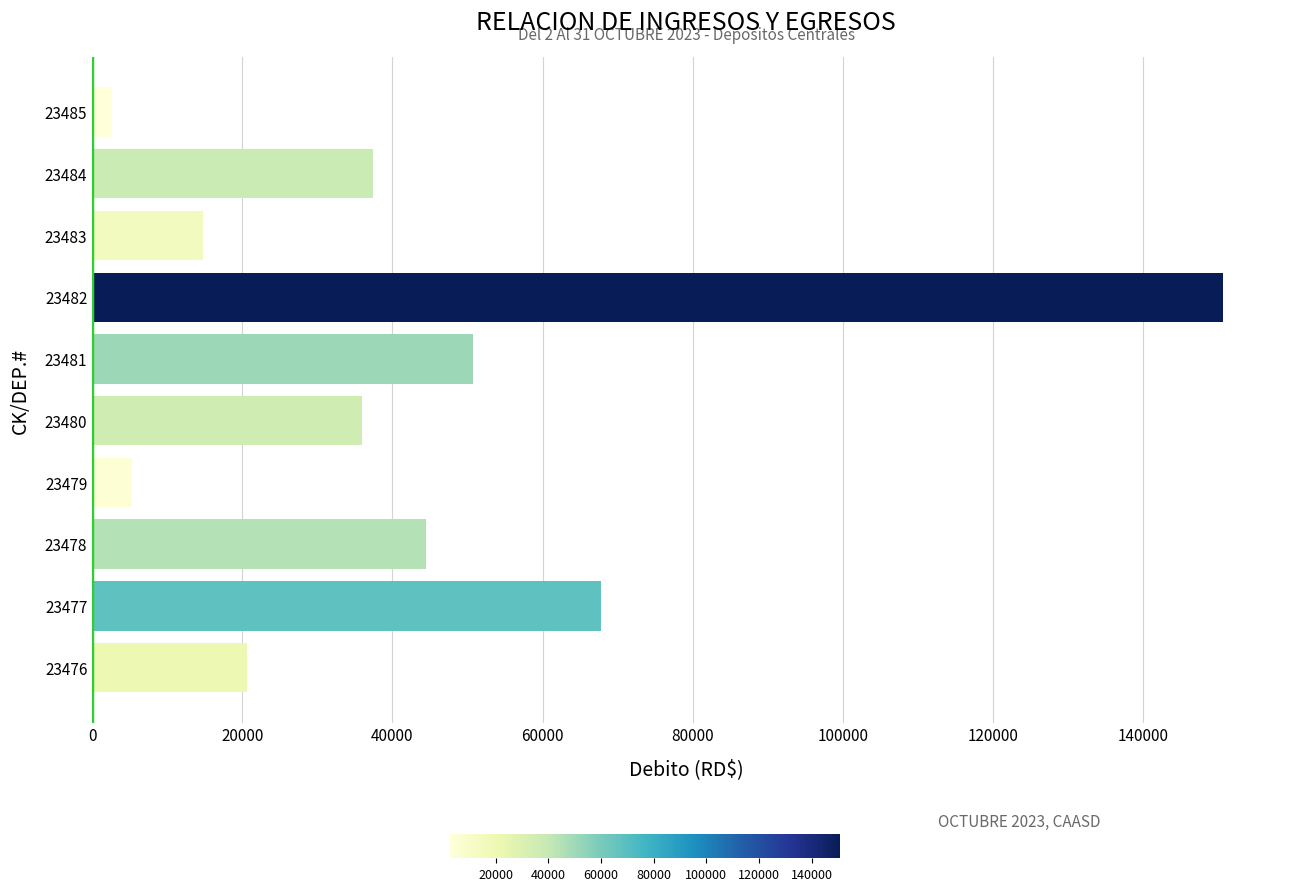

What is the difference between the values at 23482 and 23477?

82959